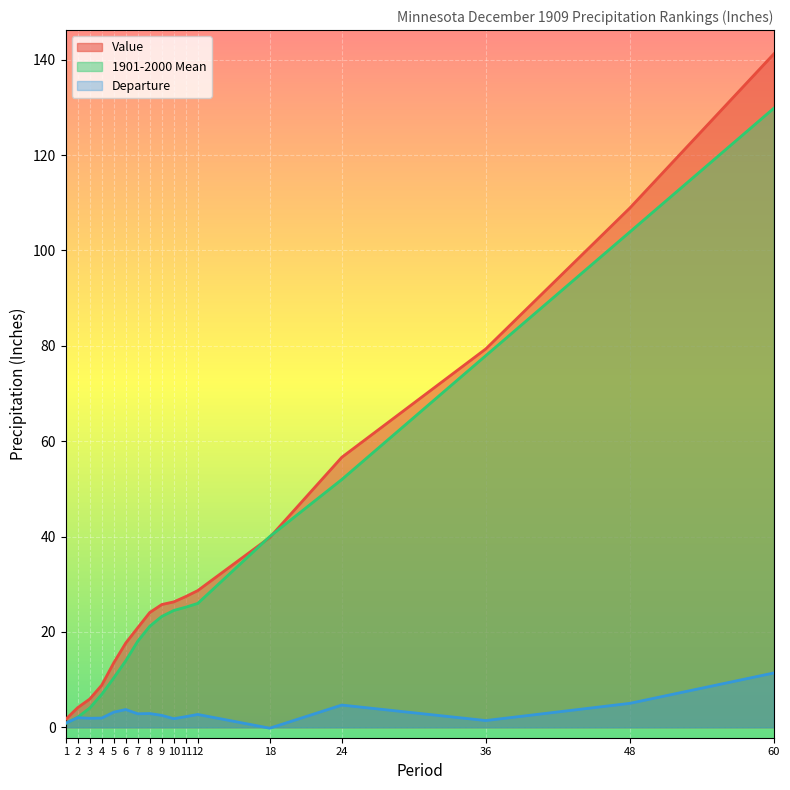

Rank the series by their maximum value, from highest to lowest.

Value, 1901-2000 Mean, Departure